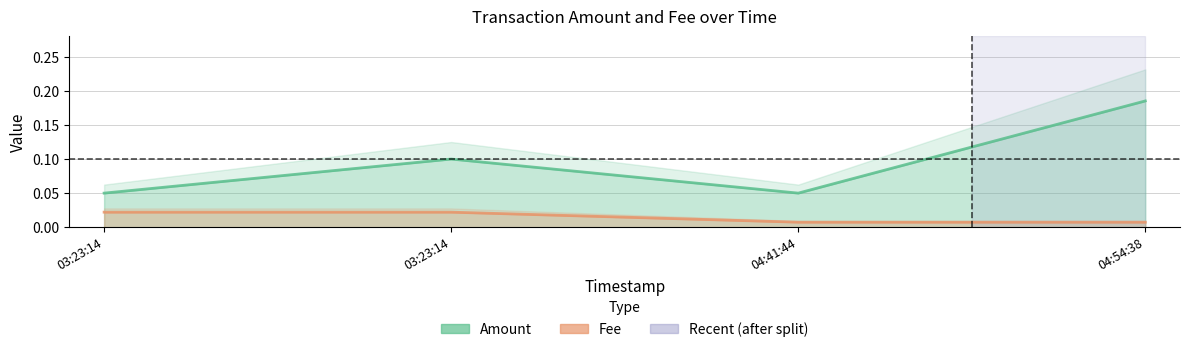

True or false: the data has more than 2 interior local peaks.

False